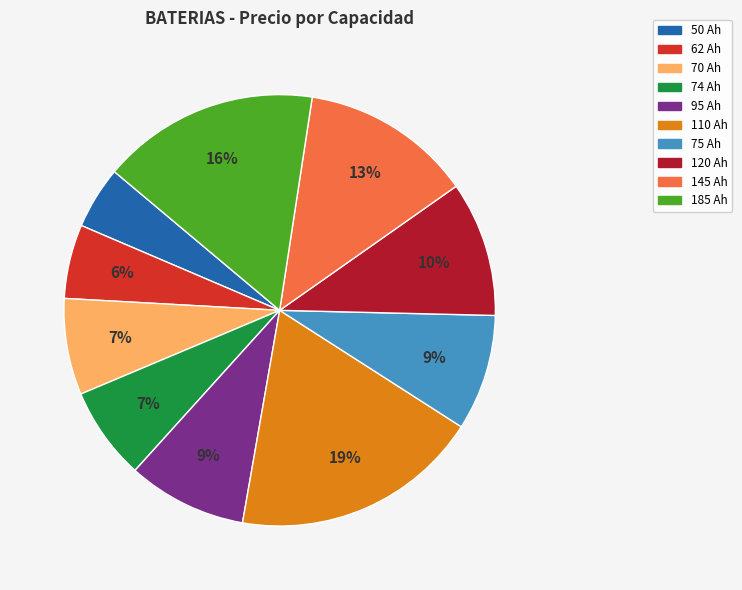

Do 95 Ah and 75 Ah together represent more than half of the pie?

No